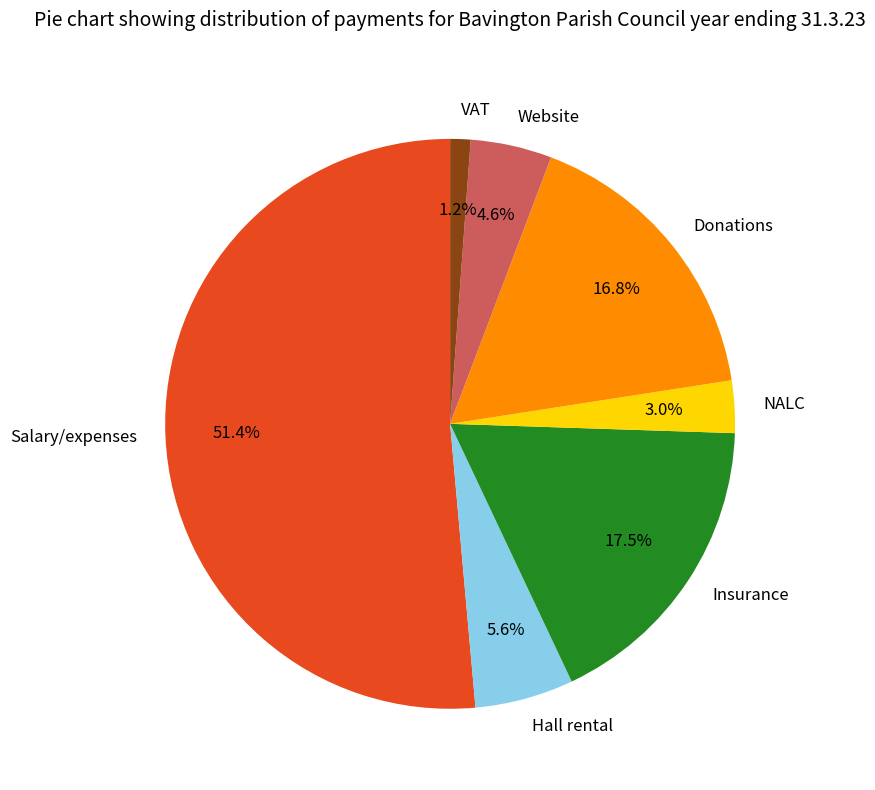

What percentage is the VAT slice, to the nearest percent?

1%